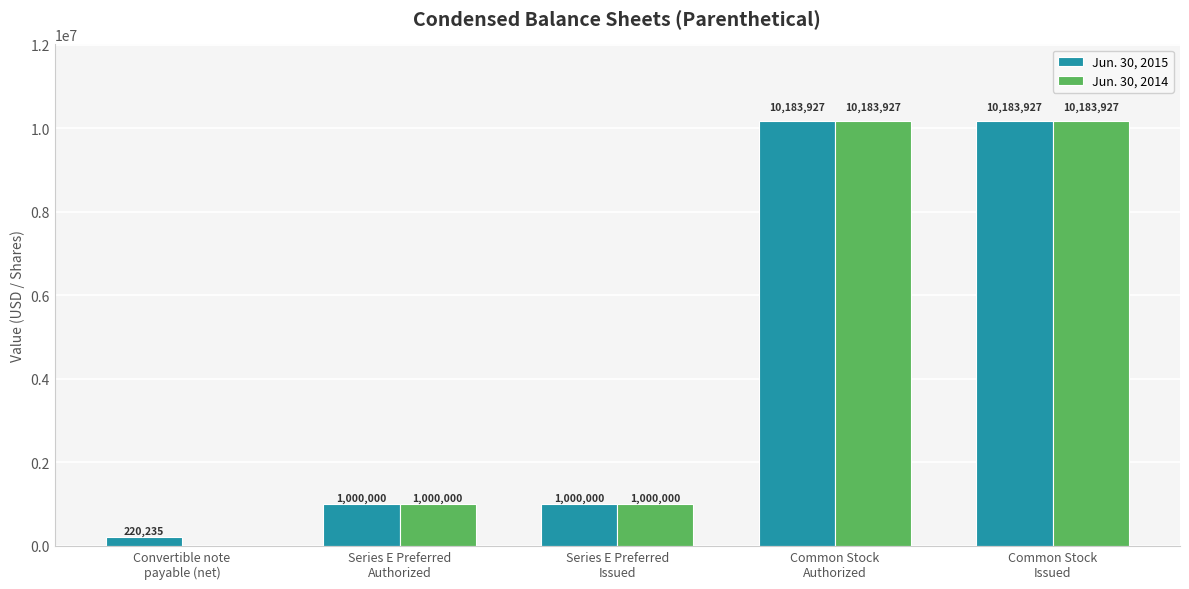

The value of Jun. 30, 2015 at Common Stock
Issued is 14841445. True or false?

False